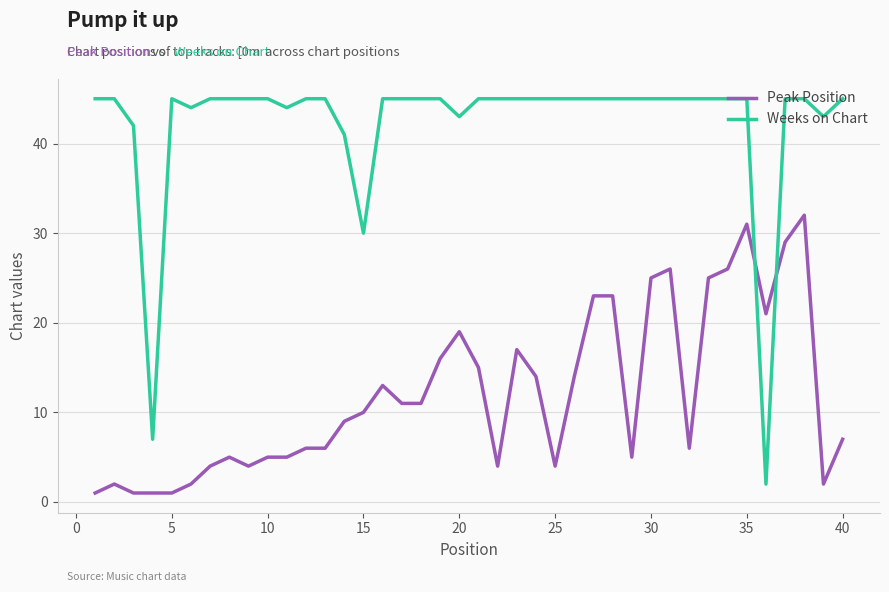

How many intersections are there between Weeks on Chart and Peak Position?

2